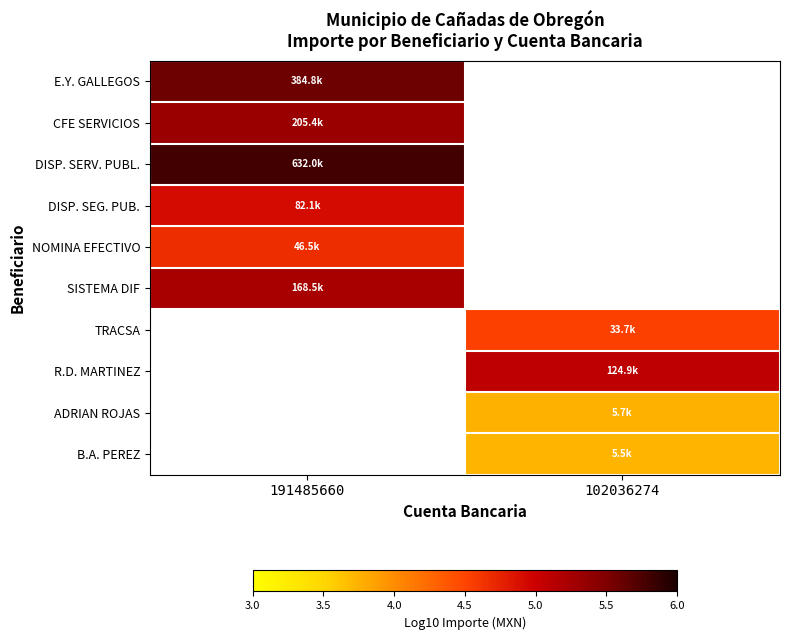

Which category has the highest value across all series?

191485660